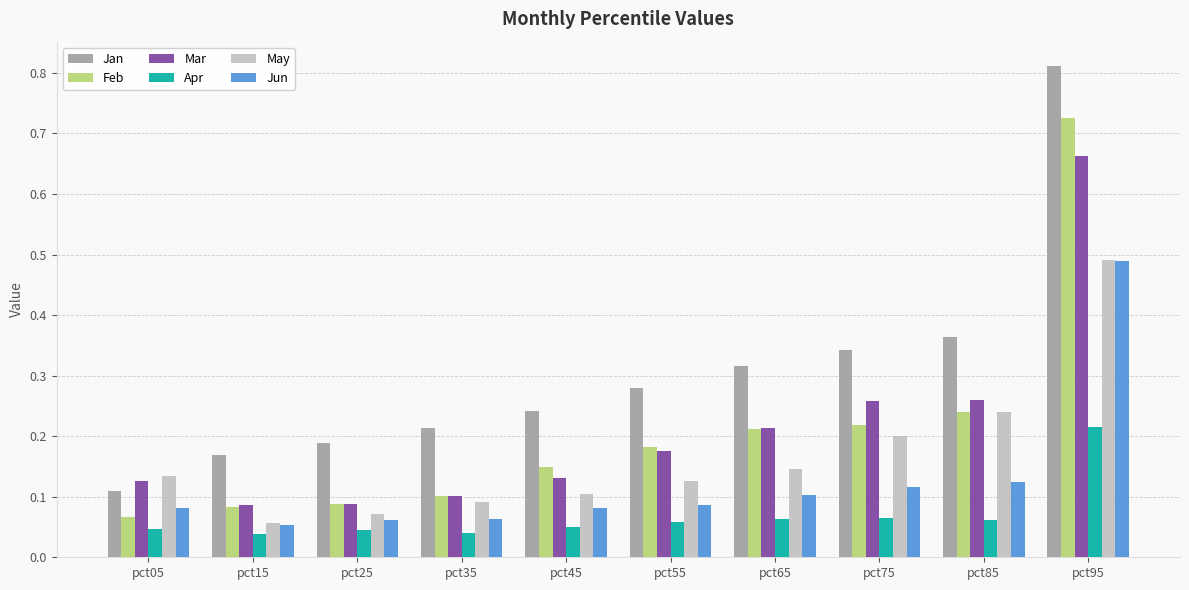

How many categories are shown in the chart?

10